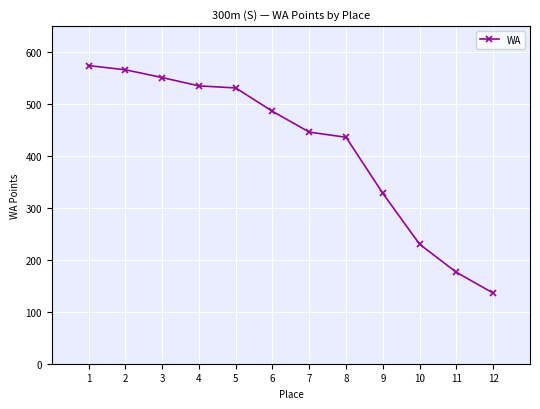

What is the value of the 8th point from the left?

436